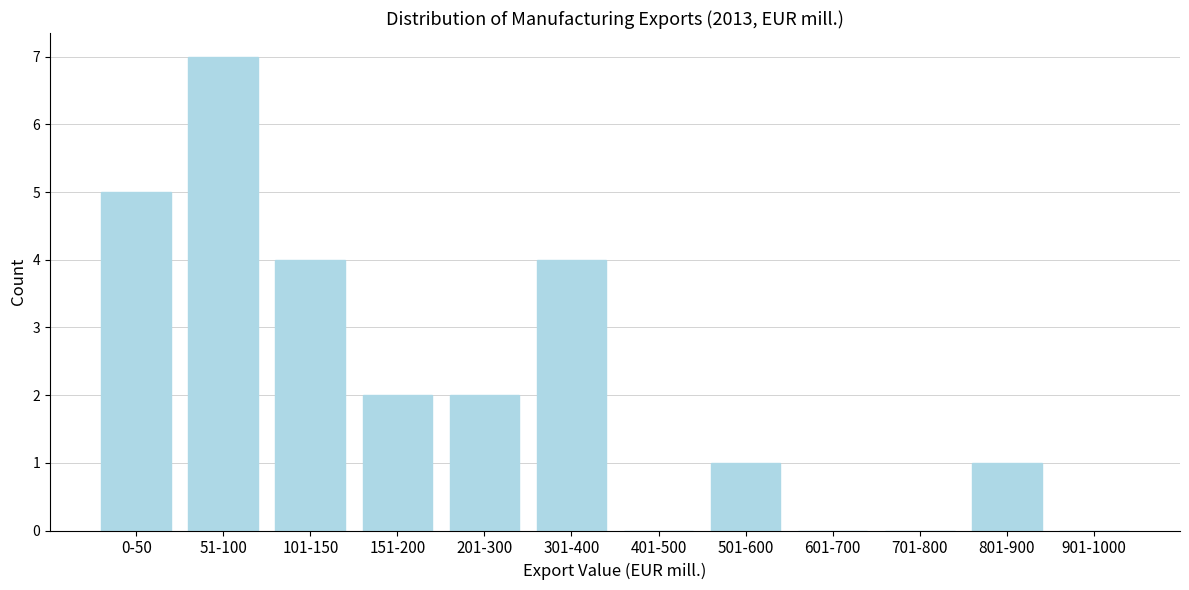

Reading left to right, transcribe all the data shown in this chart.

0-50=5	51-100=7	101-150=4	151-200=2	201-300=2	301-400=4	401-500=0	501-600=1	601-700=0	701-800=0	801-900=1	901-1000=0